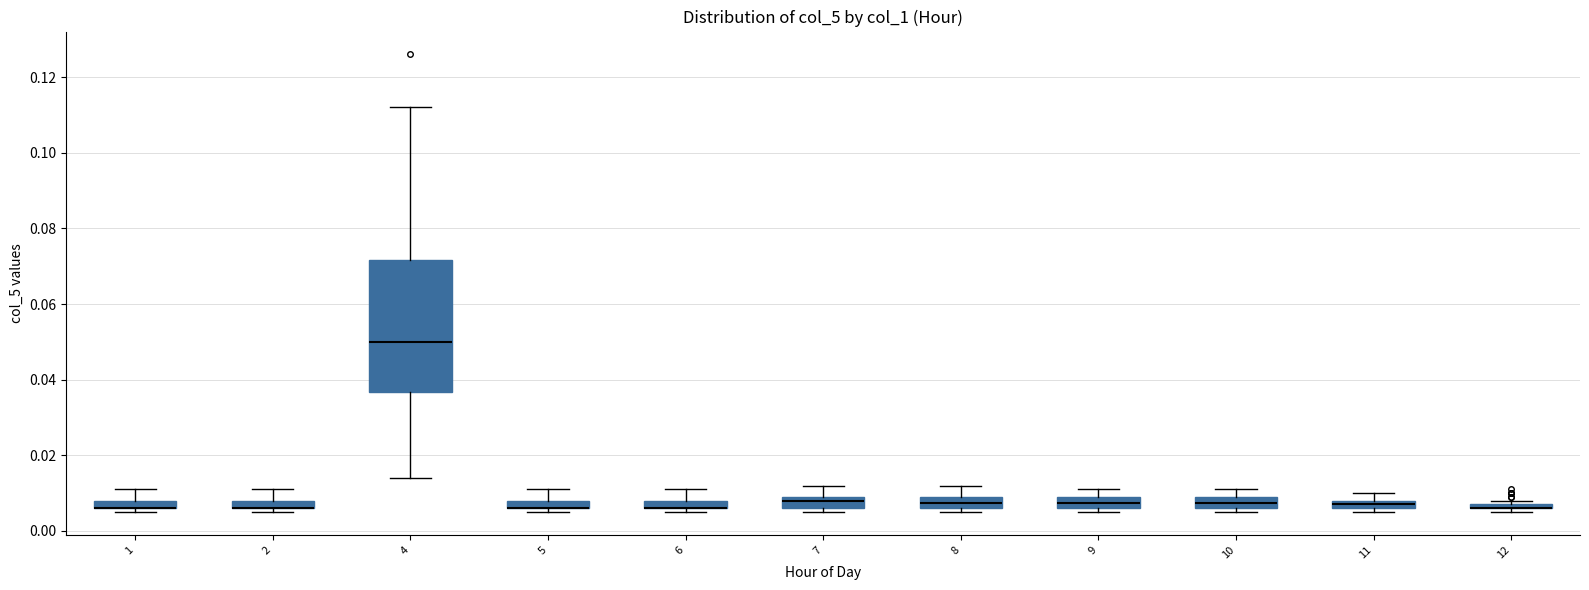

Where is the lower edge of the box at x = 11 on the y-axis? The values are not printed on the chart, so give them approximately, as read against the axis.

0.006